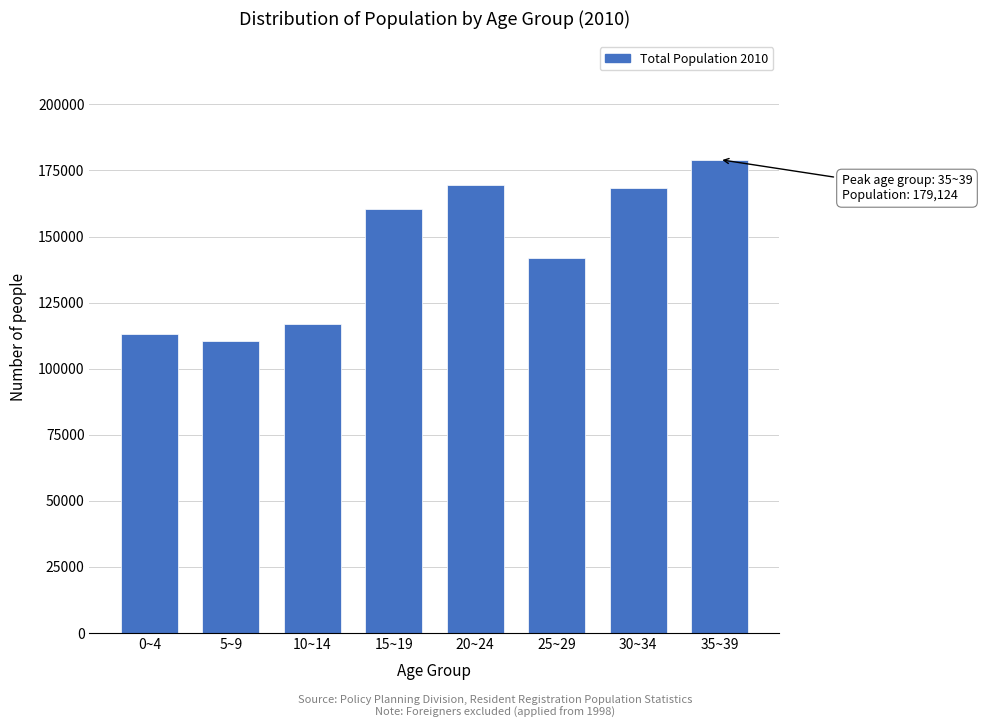

Reading left to right, what are all the values shown in this chart?

112990	110404	116851	160476	169489	141894	168433	179124